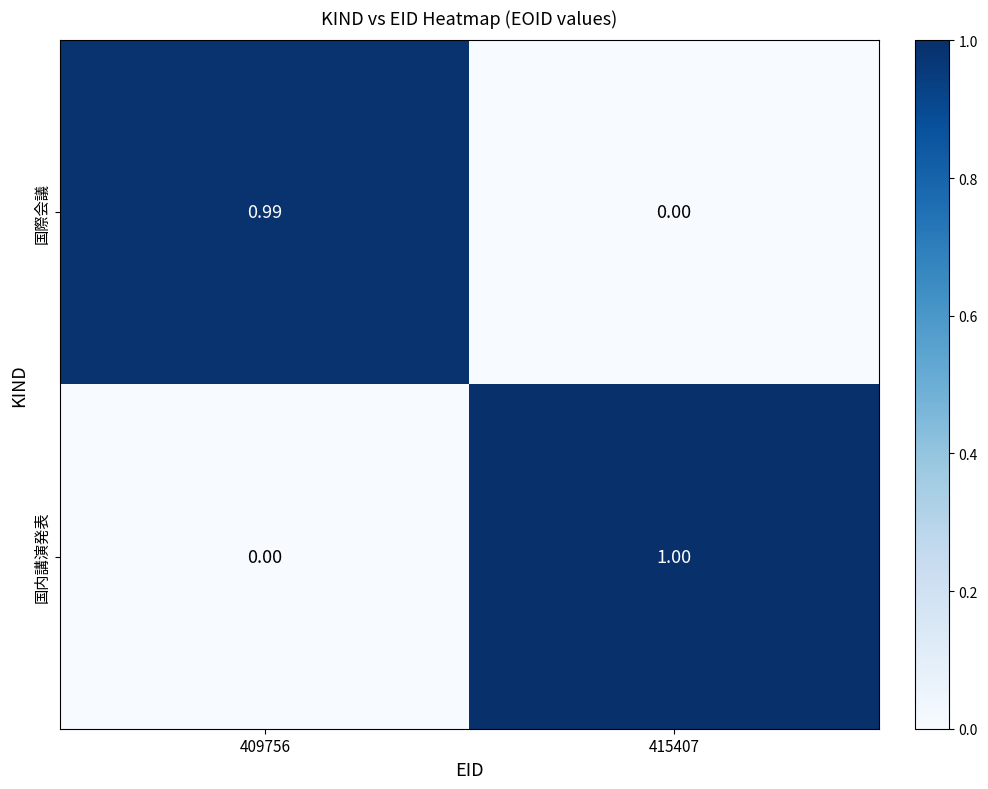

Which series has the largest total across all categories?

国内講演発表